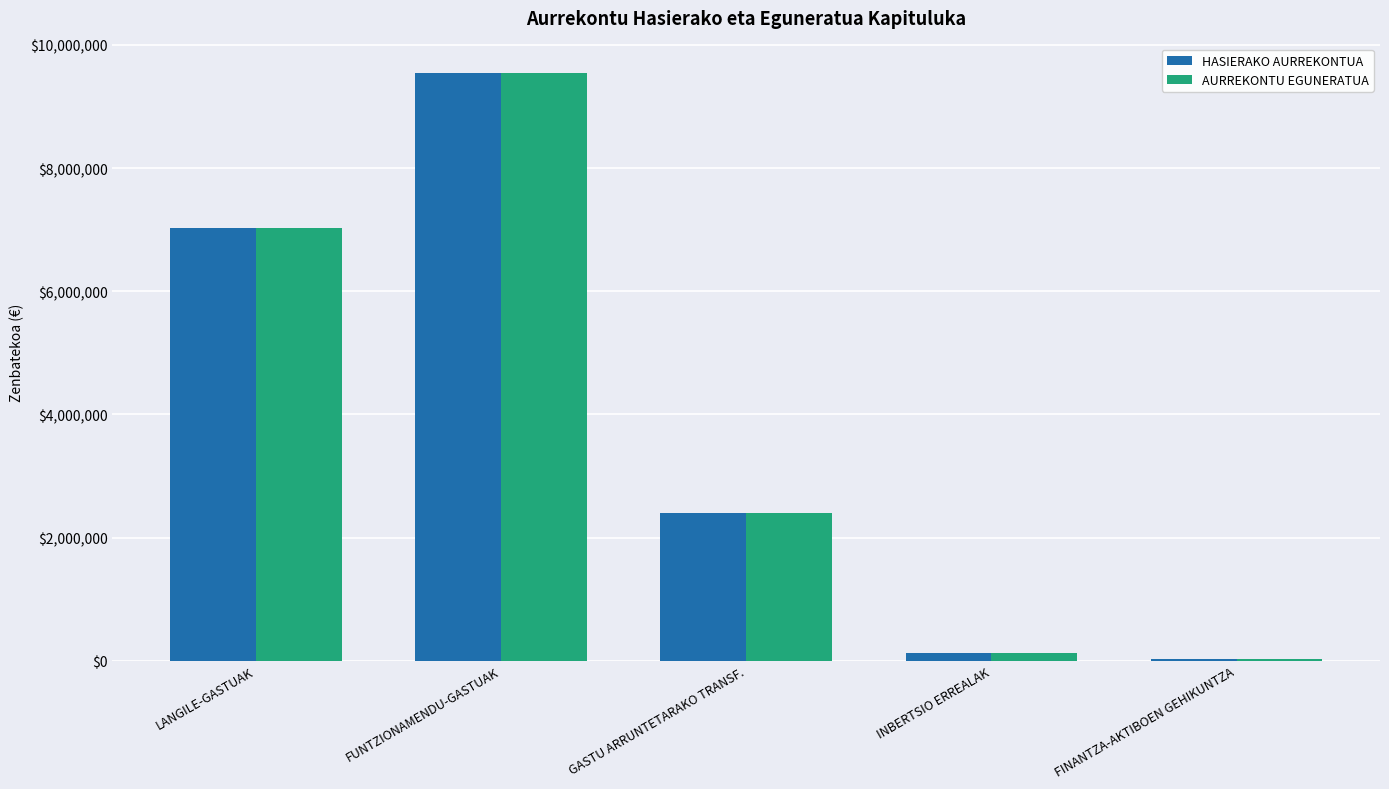

What is the sum of all HASIERAKO AURREKONTUA values?

19131000